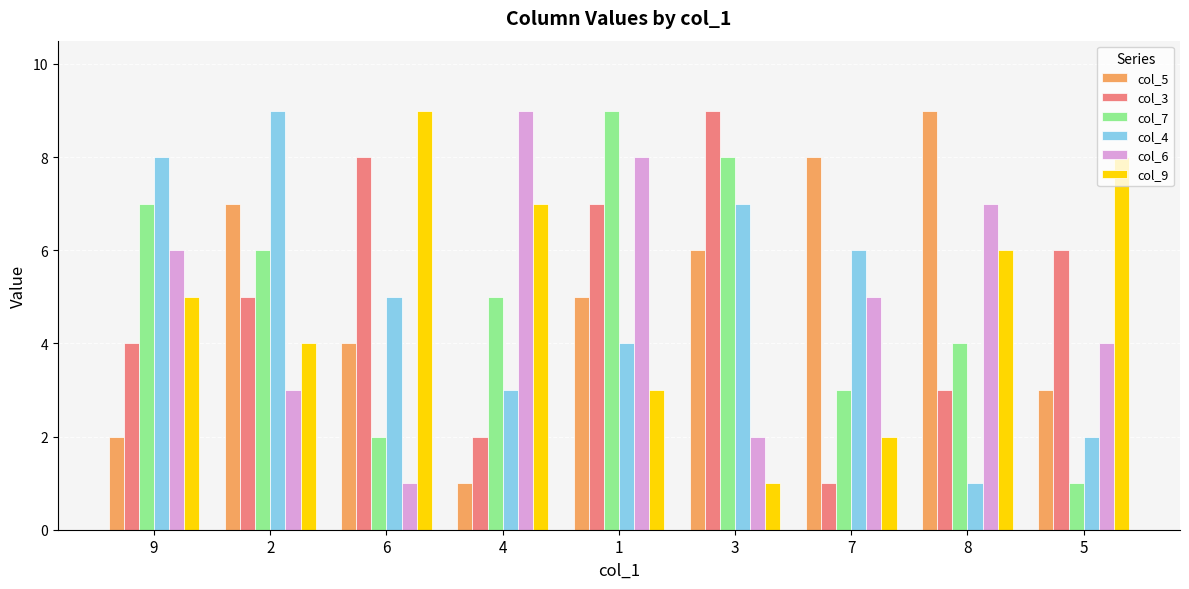

Is the value of col_3 at 5 greater than the value of col_5 at 6?

Yes